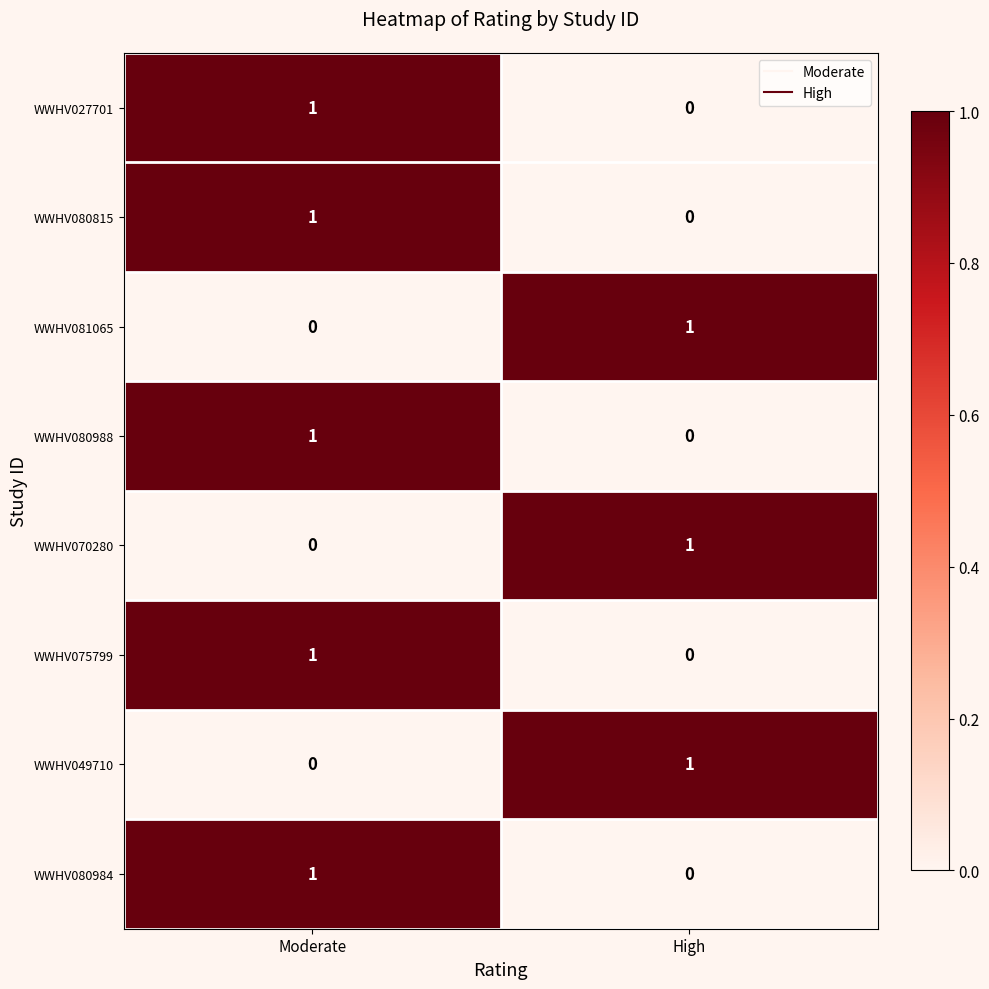

Is the value of WWHV080815 at High greater than the value of WWHV080988 at Moderate?

No